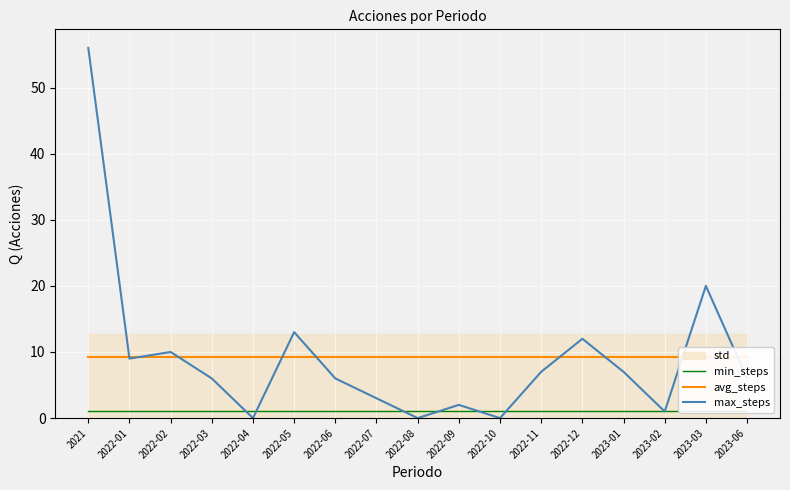

The value of min_steps at 2022-09 is 0.3. True or false?

False